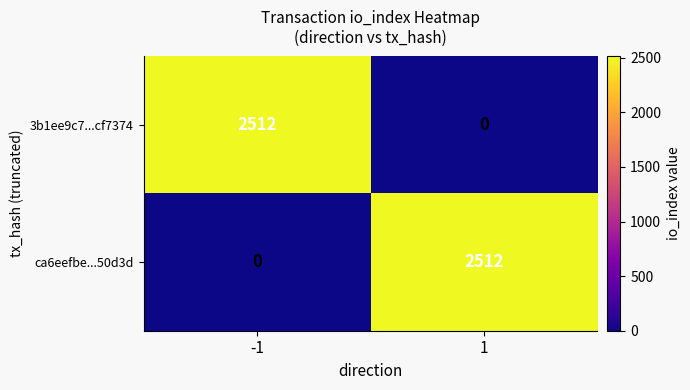

List the labels in order of ca6eefbe...50d3d value, largest first.

1, -1